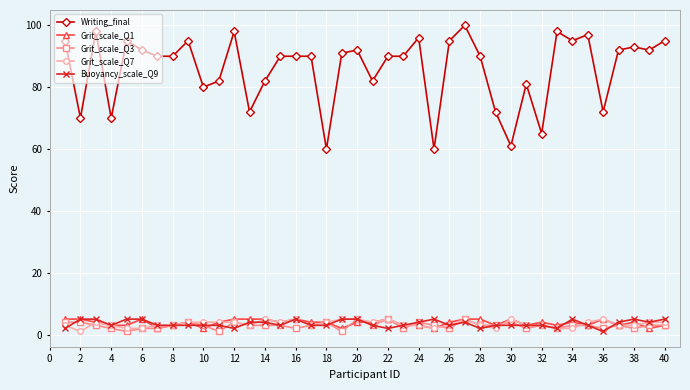

True or false: Buoyancy_scale_Q9 has more than 1 interior local peaks.

True